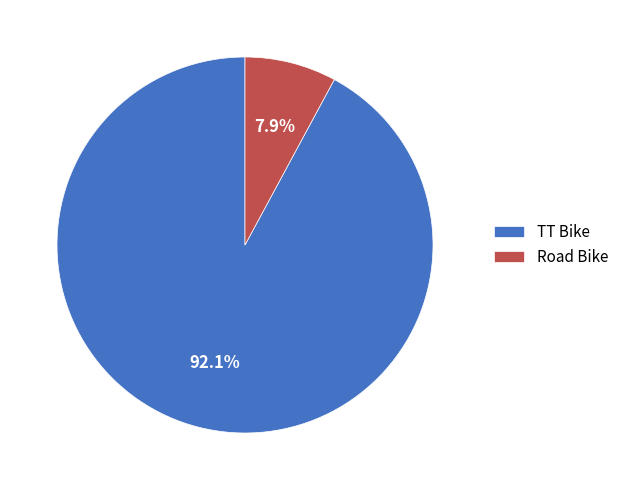

What is the total percentage of Road Bike and TT Bike?

100.0%